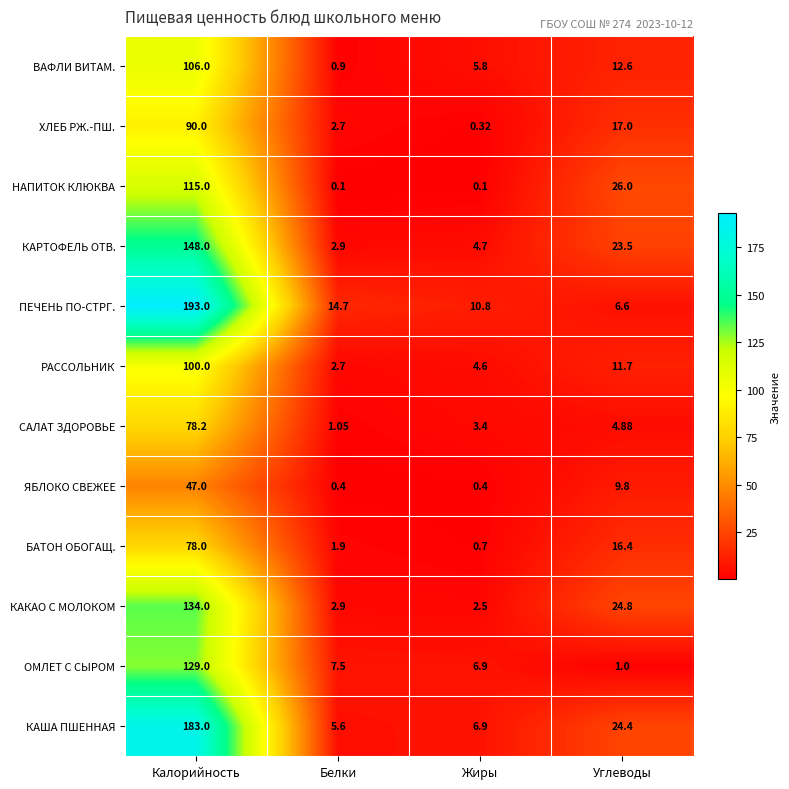

How many categories are shown in the chart?

4